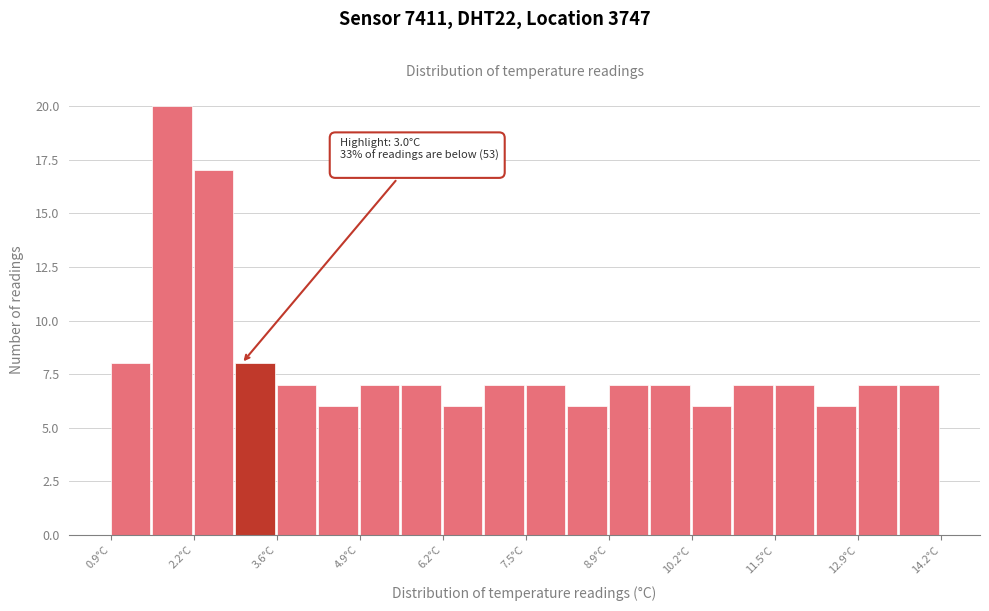

Read against the x-axis, roughly where is the centre of the tallest bar?

1.8